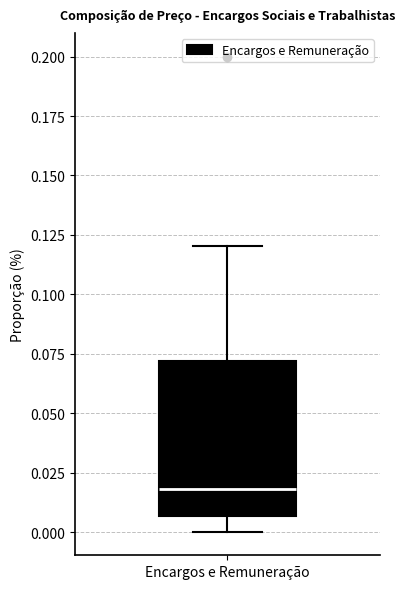

Transcribe this box plot: give where the median line is, the range the box spans, and where the two whiskers end, as read against the y-axis. The values are not printed on the chart, so give them approximately, as read against the axis.

median 0.020, box 0.005 to 0.070, whiskers 0.000 to 0.120